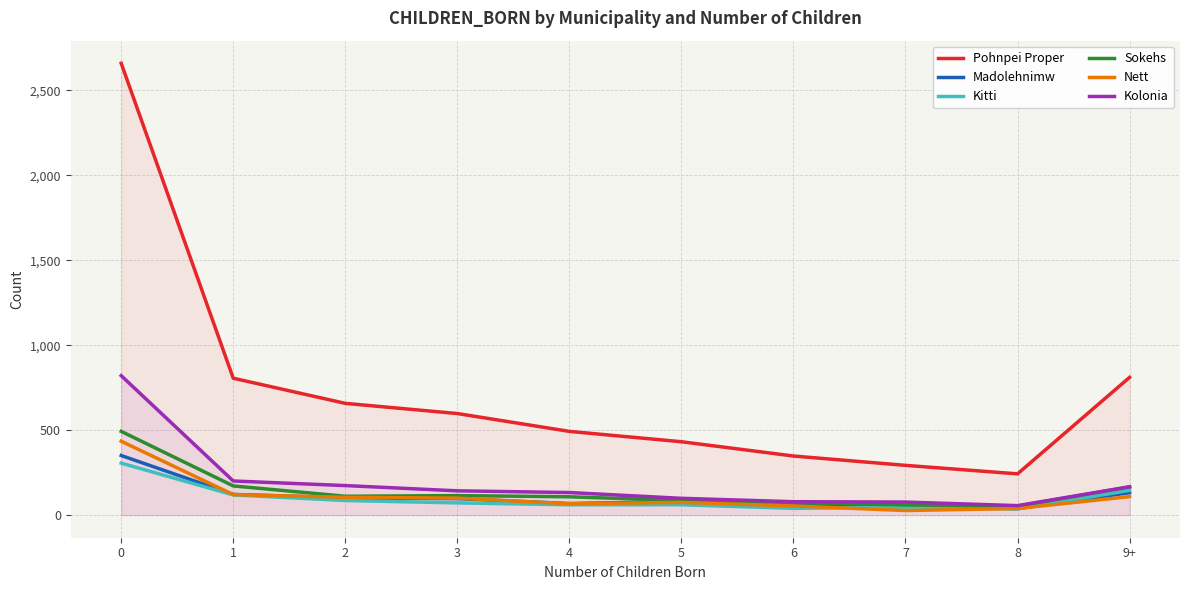

What is the label of the 4th point from the left?

3